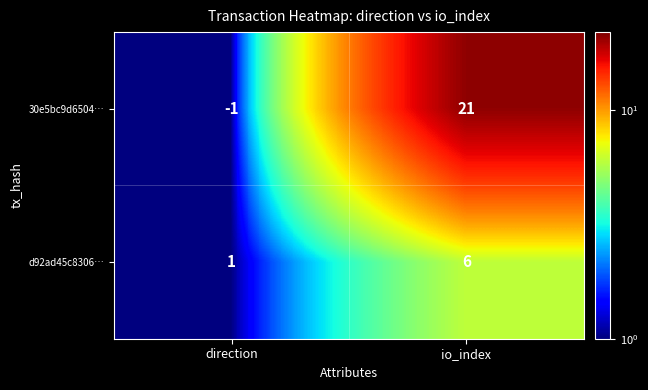

At how many categories does at least one series exceed 4?

1